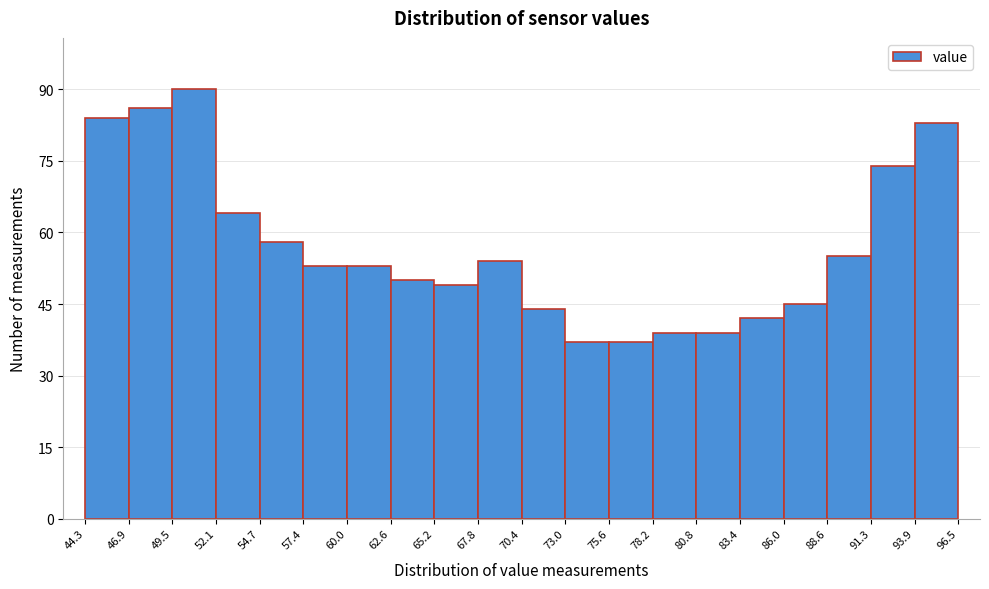

Reading left to right, list every bar in this chart as the range it spans on the x-axis followed by its height. The values are not printed on the chart, so give them approximately, as read against the axis.

44.3 to 46.9: 84
46.9 to 49.5: 86
49.5 to 52.1: 90
52.1 to 54.7: 64
54.7 to 57.4: 58
57.4 to 60.0: 54
60.0 to 62.6: 54
62.6 to 65.2: 50
65.2 to 67.8: 50
67.8 to 70.4: 54
70.4 to 73.0: 44
73.0 to 75.6: 38
75.6 to 78.2: 38
78.2 to 80.8: 40
80.8 to 83.4: 40
83.4 to 86.0: 42
86.0 to 88.6: 46
88.6 to 91.3: 56
91.3 to 93.9: 74
93.9 to 96.5: 84